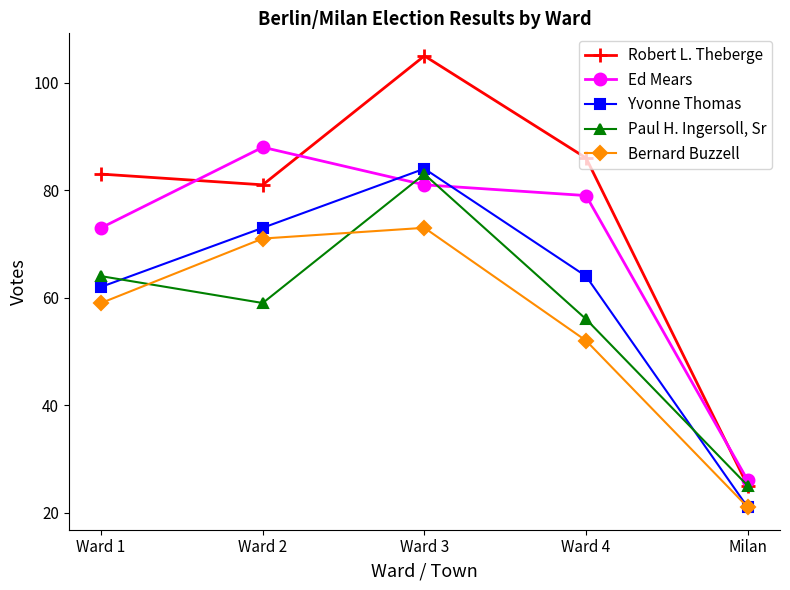

What is the average value of the Yvonne Thomas series?

61